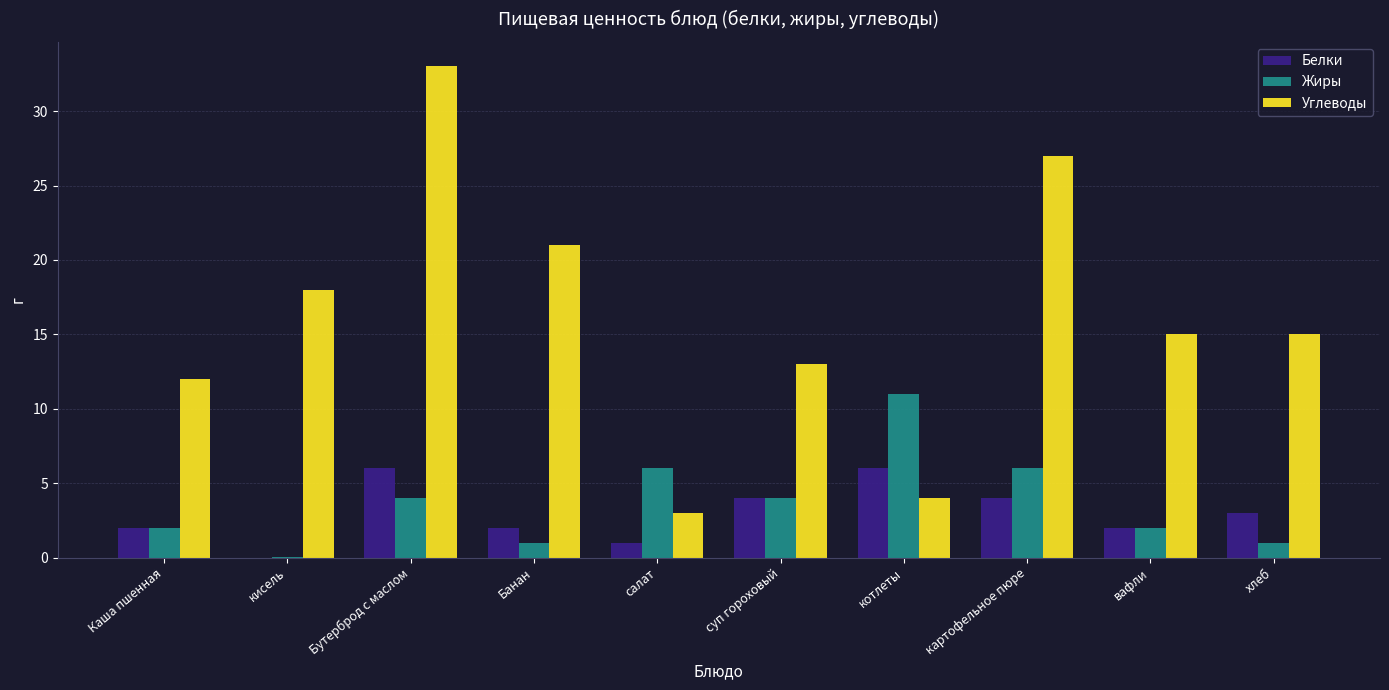

Which category has the highest value in the Углеводы series?

Бутерброд с маслом